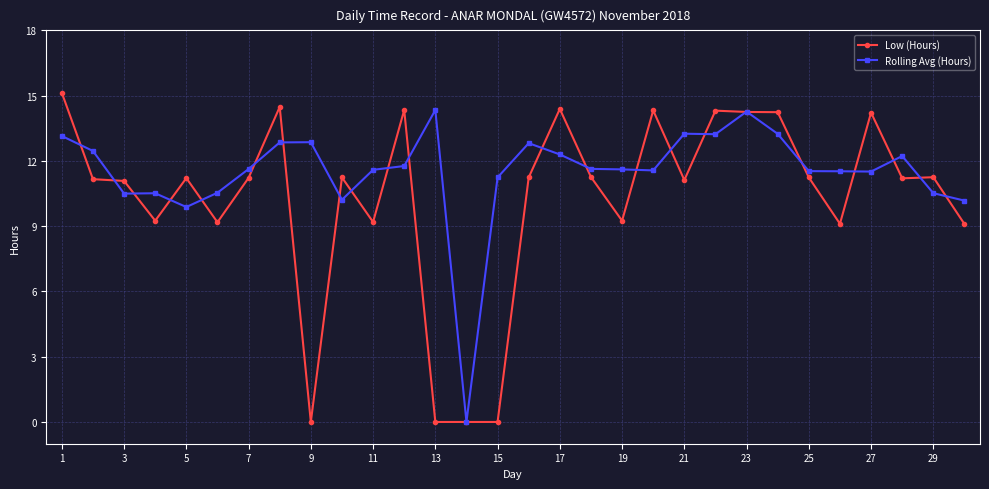

At how many categories does at least one series exceed 7?

29